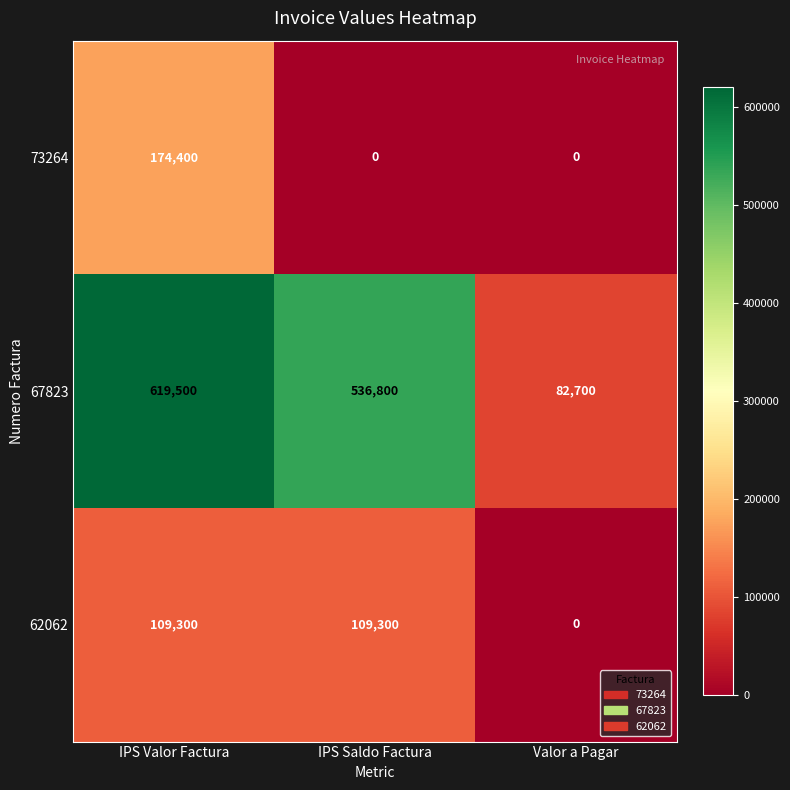

At how many categories does at least one series exceed 615721?

1